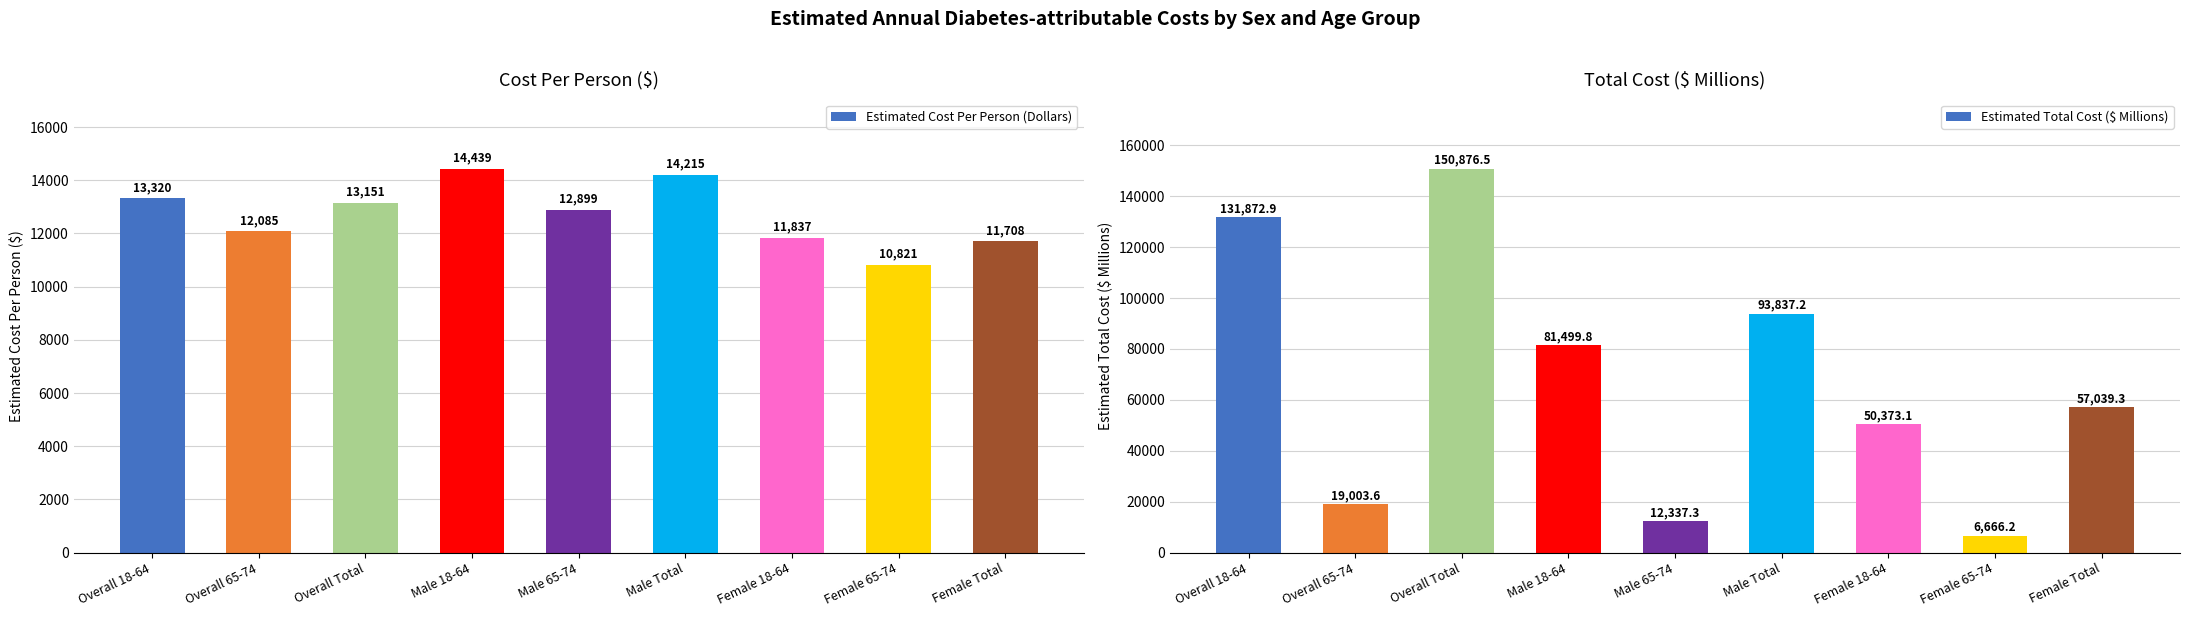

What is the label of the 4th bar from the right?

Male Total